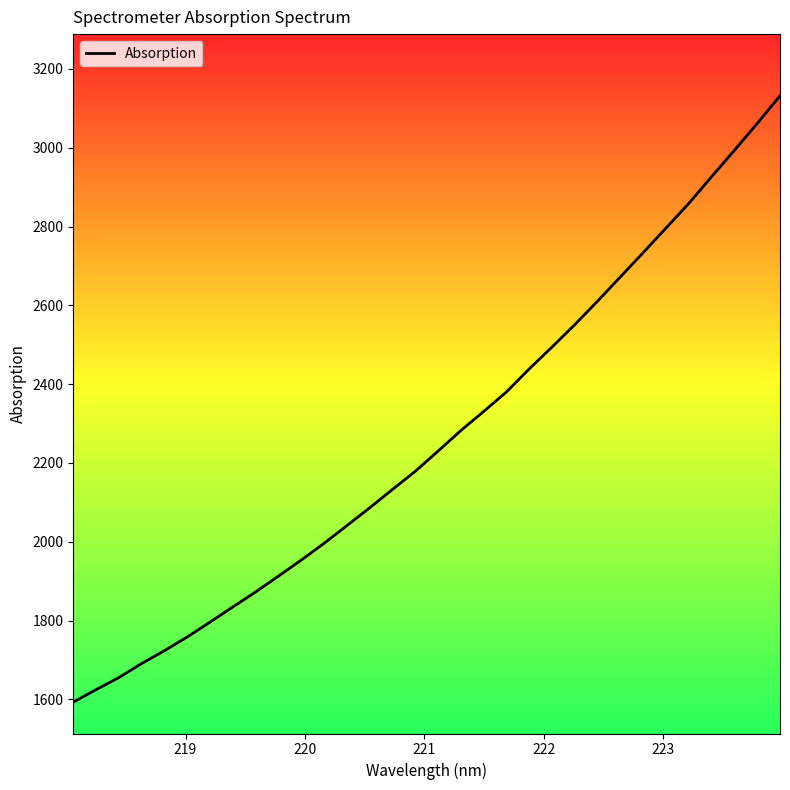

What is the difference between the maximum and minimum values?

1538.4